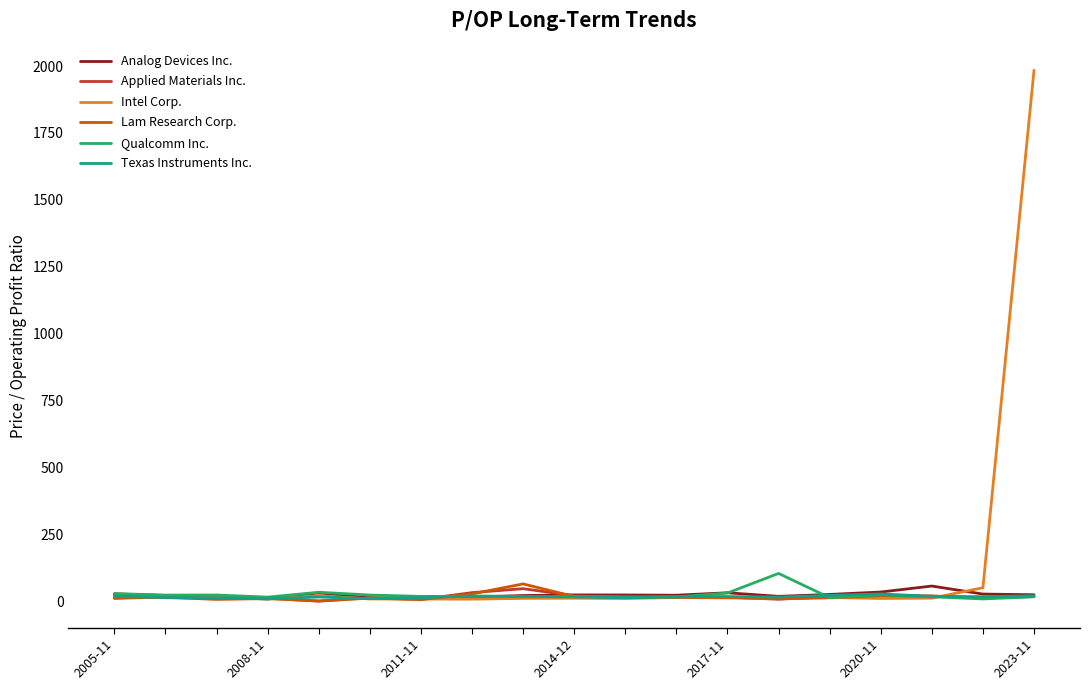

Which series has the largest total across all categories?

Intel Corp.